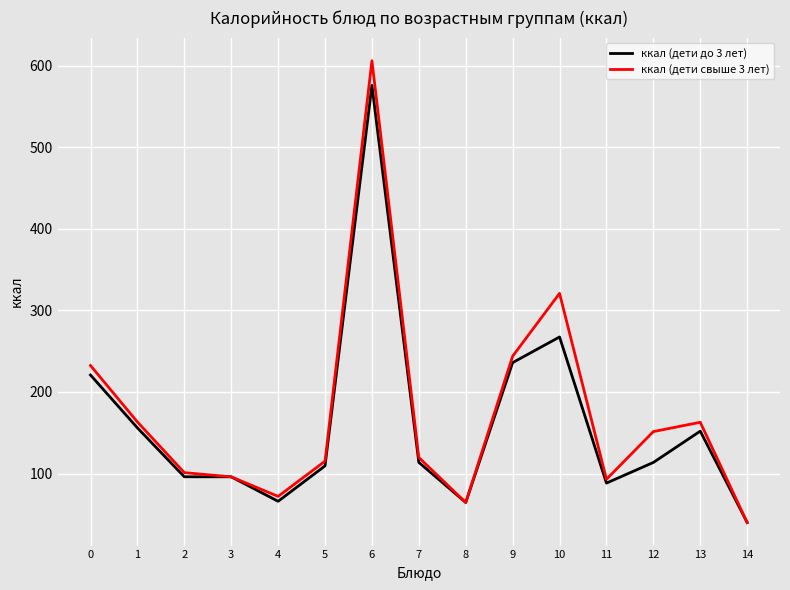

At how many categories does at least one series exceed 224?

4